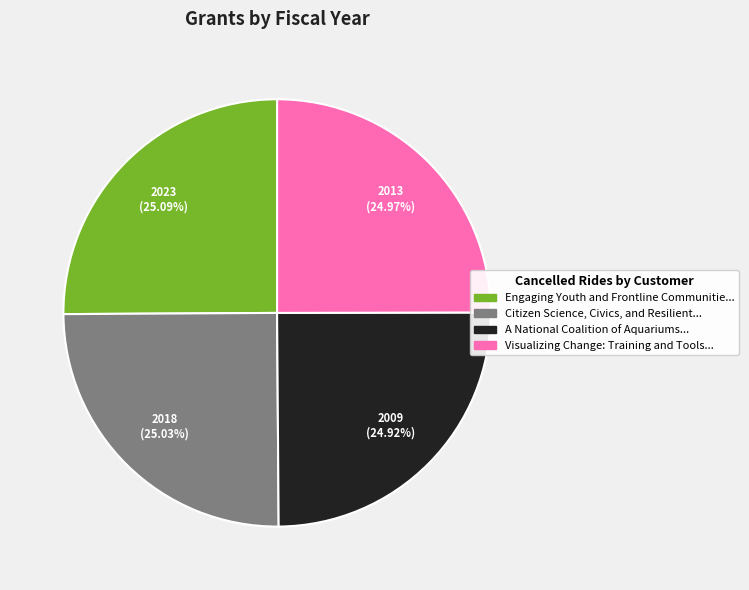

Is there a majority slice in this chart?

No